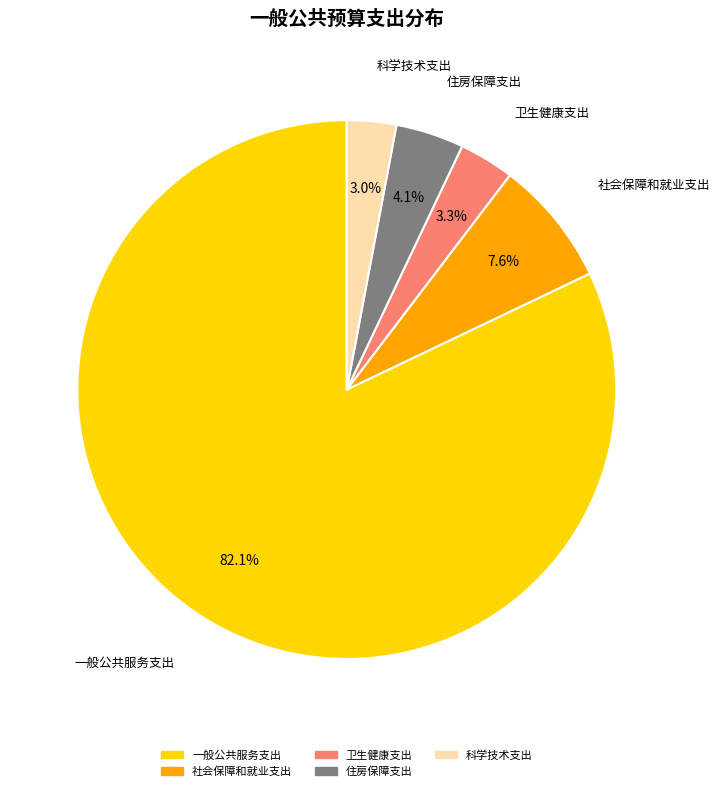

To the nearest percent, what is the combined percentage of 住房保障支出 and 一般公共服务支出?

86%